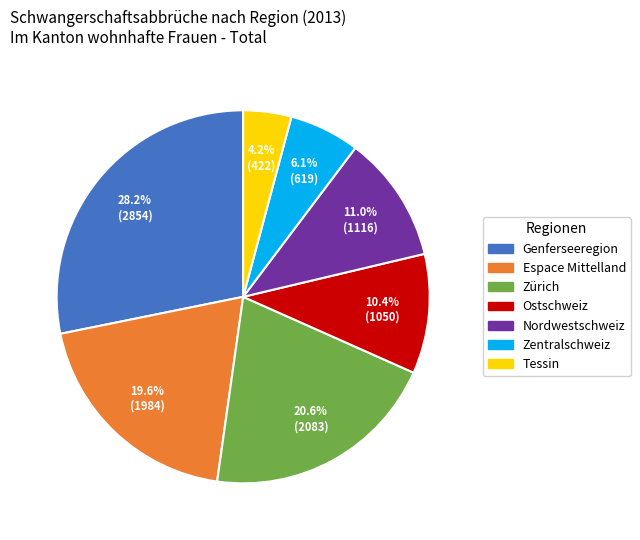

Count the number of slices in the pie.

7